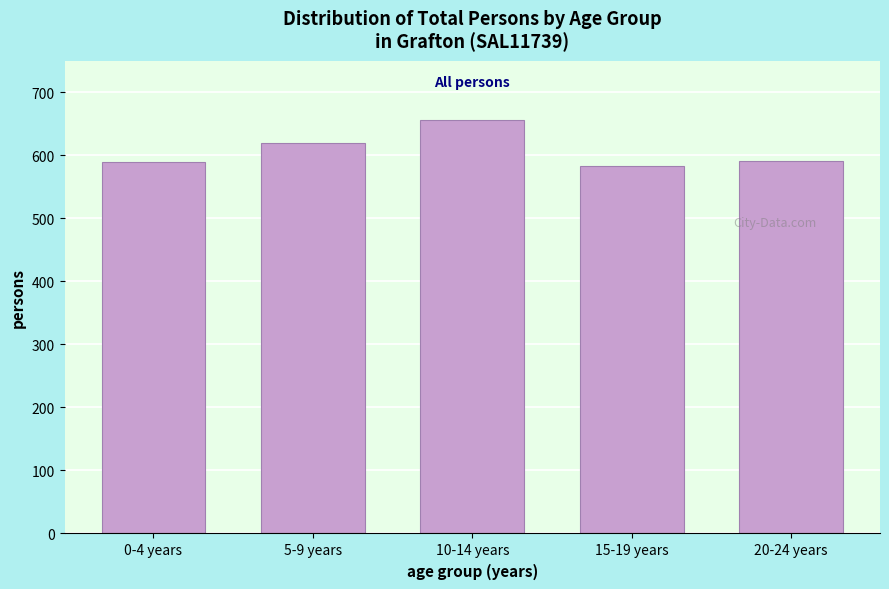

Which has a higher value, 5-9 years or 15-19 years?

5-9 years